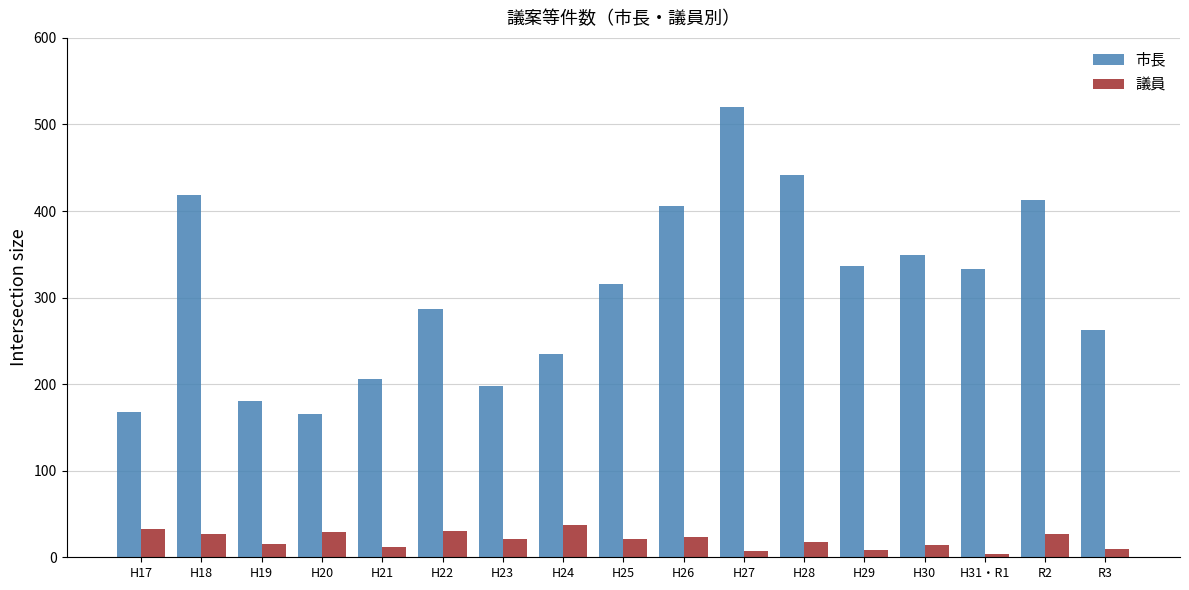

What is the total value across all series at H26?

429